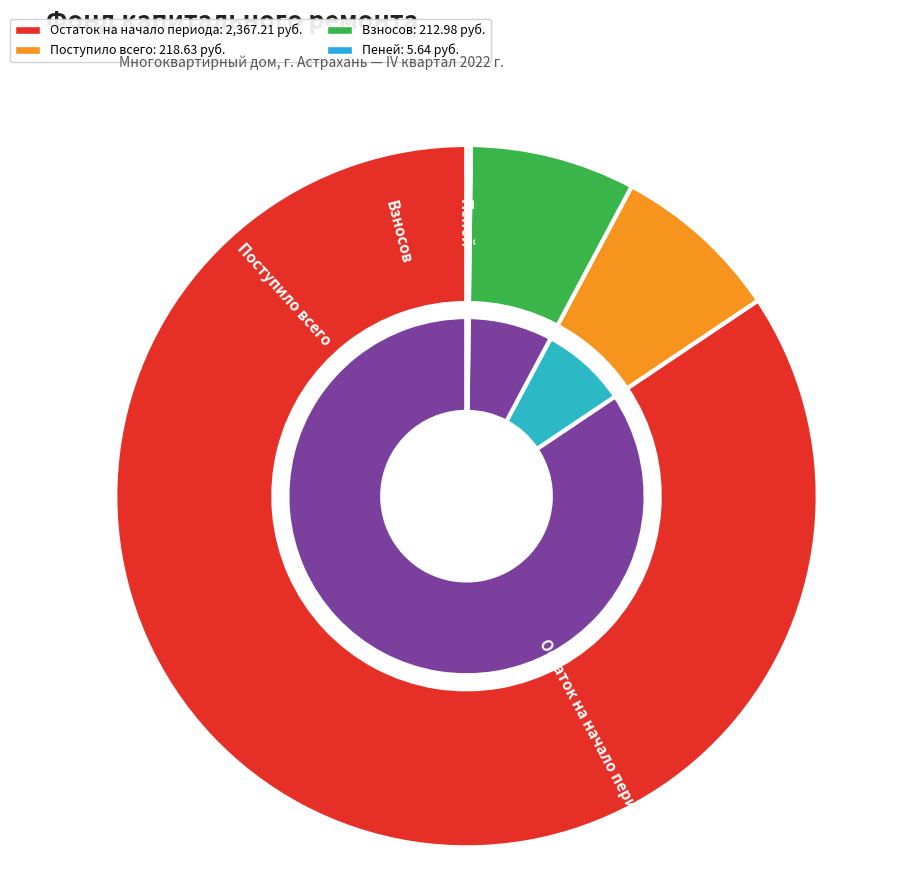

The Поступило всего slice represents 1% of the pie. True or false?

False